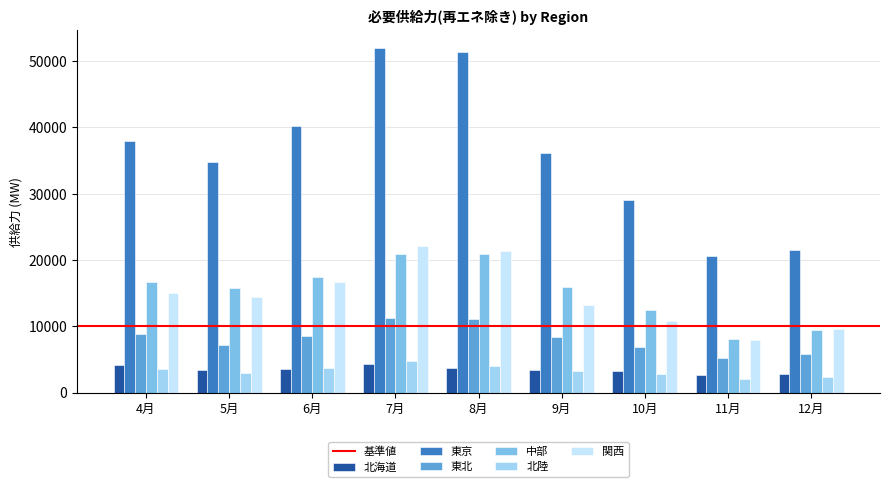

The value of 中部 at 11月 is 8046.7. True or false?

True